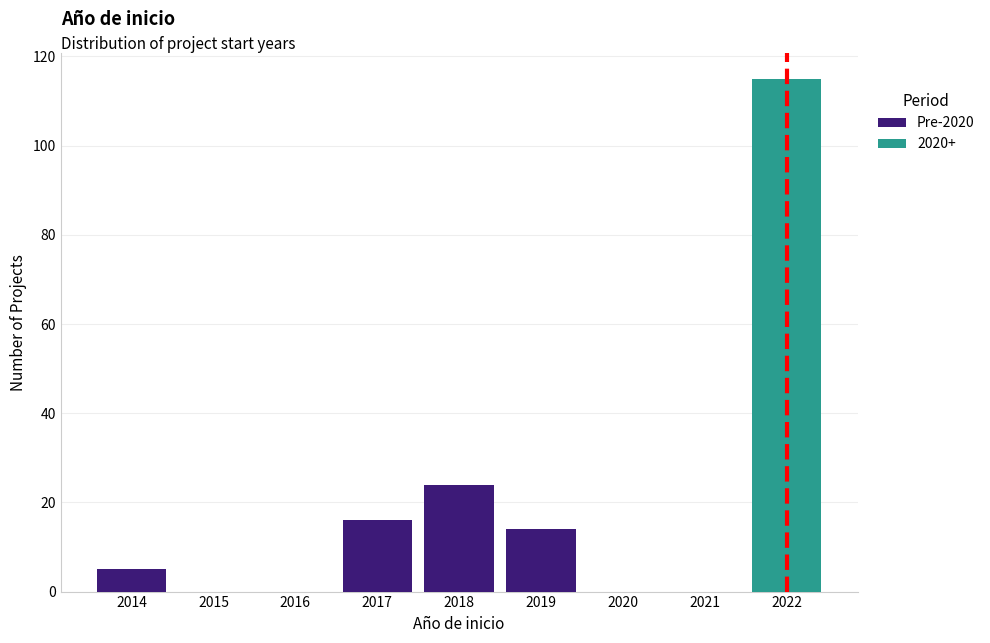

What is the total height of the stacked bar covering 2017.5 to 2018.5 on the x-axis? The values are not printed on the chart, so give them approximately, as read against the axis.

24